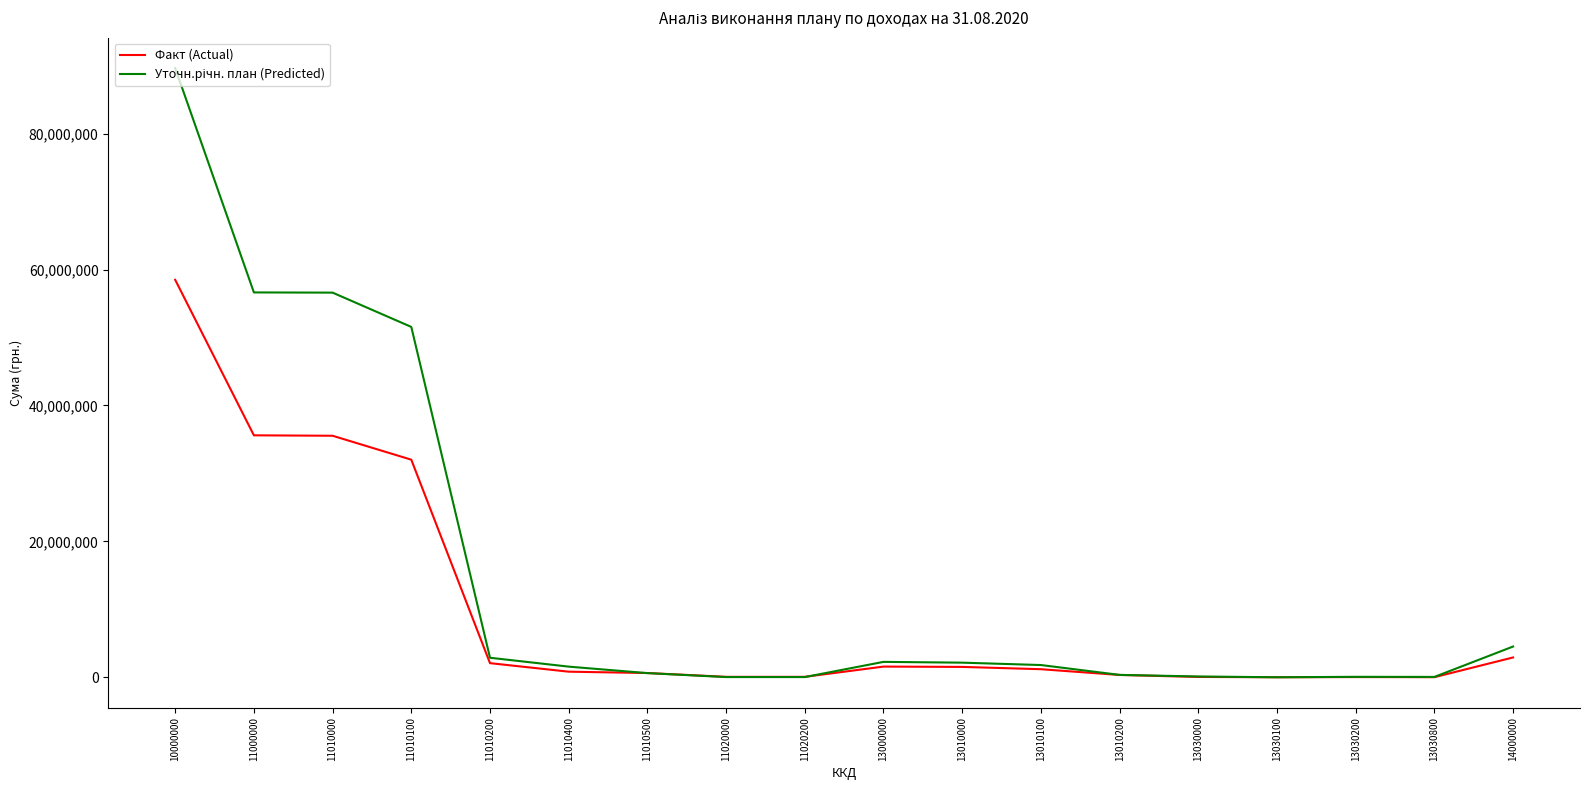

How many lines are shown in the chart?

2